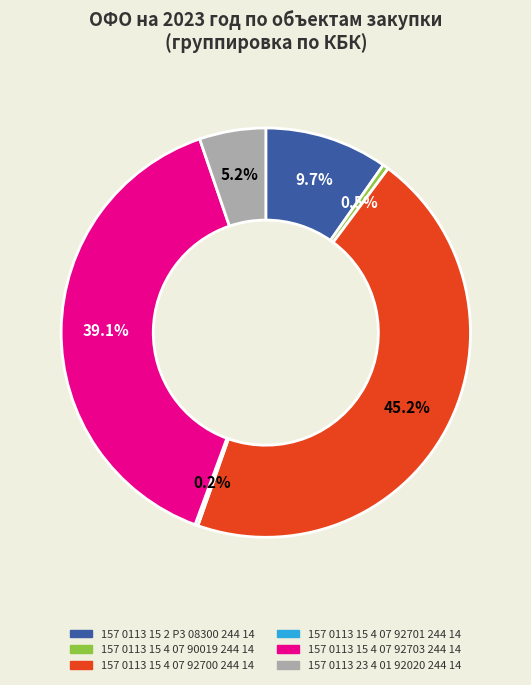

To the nearest percent, what is the difference between the largest and smallest slice percentages?

45%